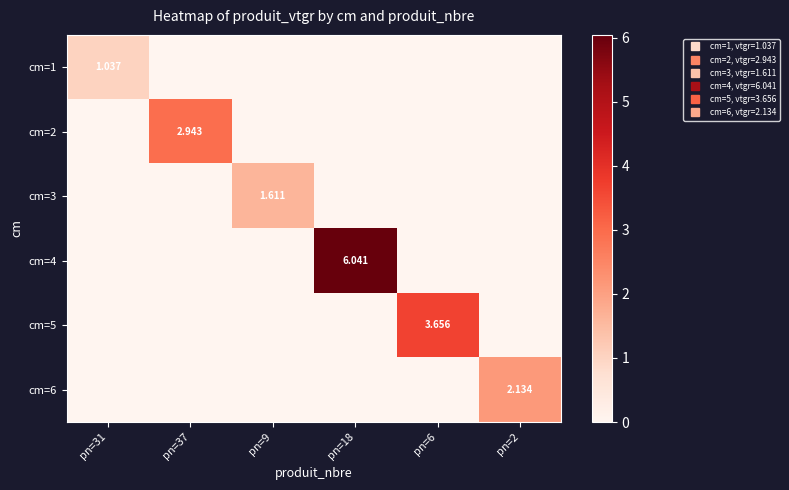

What is the average value of the cm=5 series?

0.6